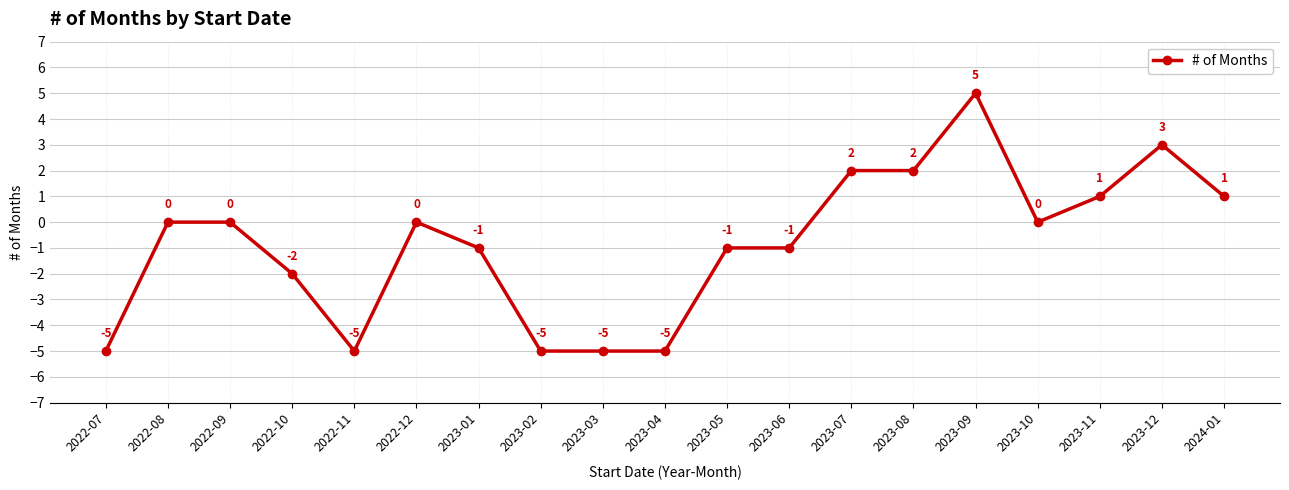

Reading left to right, list all the values displayed in this chart.

-5	0	0	-2	-5	0	-1	-5	-5	-5	-1	-1	2	2	5	0	1	3	1